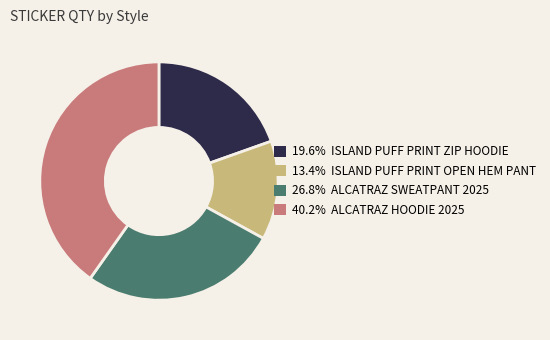

Count the number of slices in the pie.

4